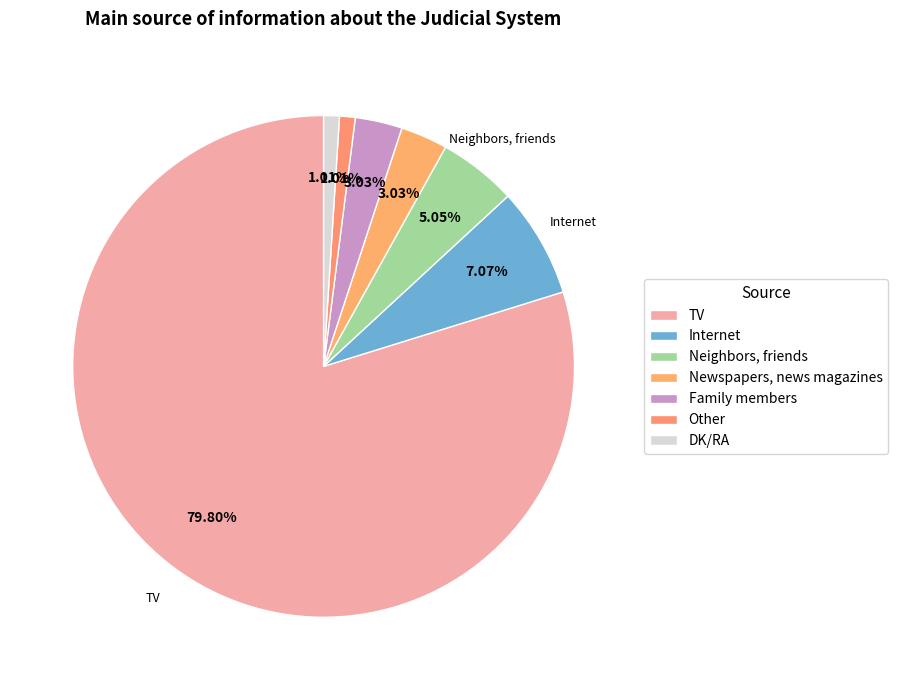

Between DK/RA and TV, which is larger?

TV